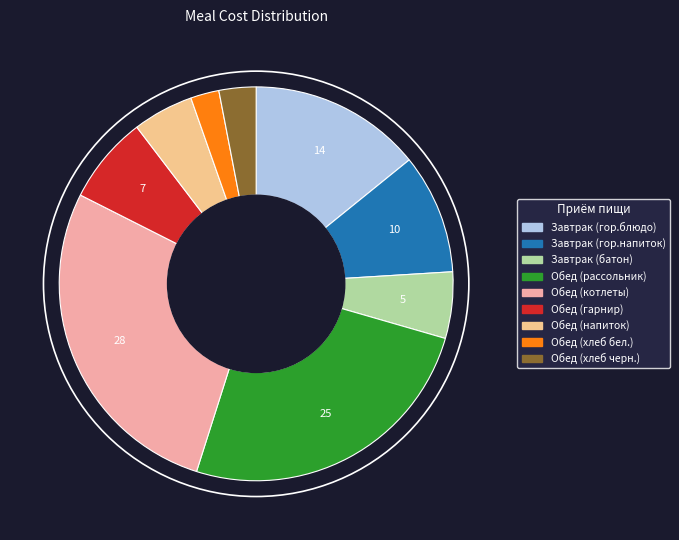

To the nearest percent, what is the difference between the largest and smallest slice percentages?

25%